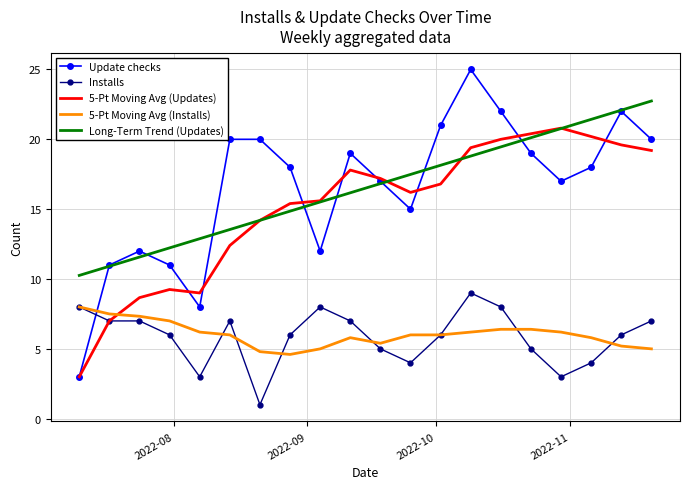

What is the maximum value shown in the chart?

25.0